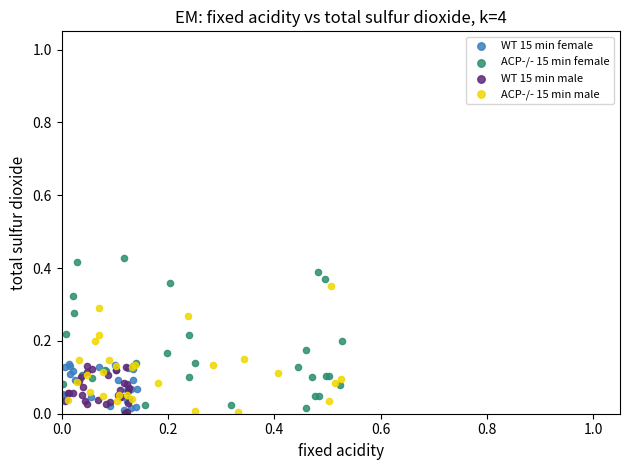

Which series has the largest Y range (max minus min)?

ACP-/- 15 min female